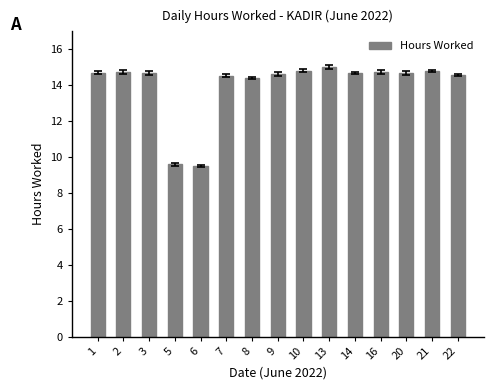

Where does the data first go above 14?

1